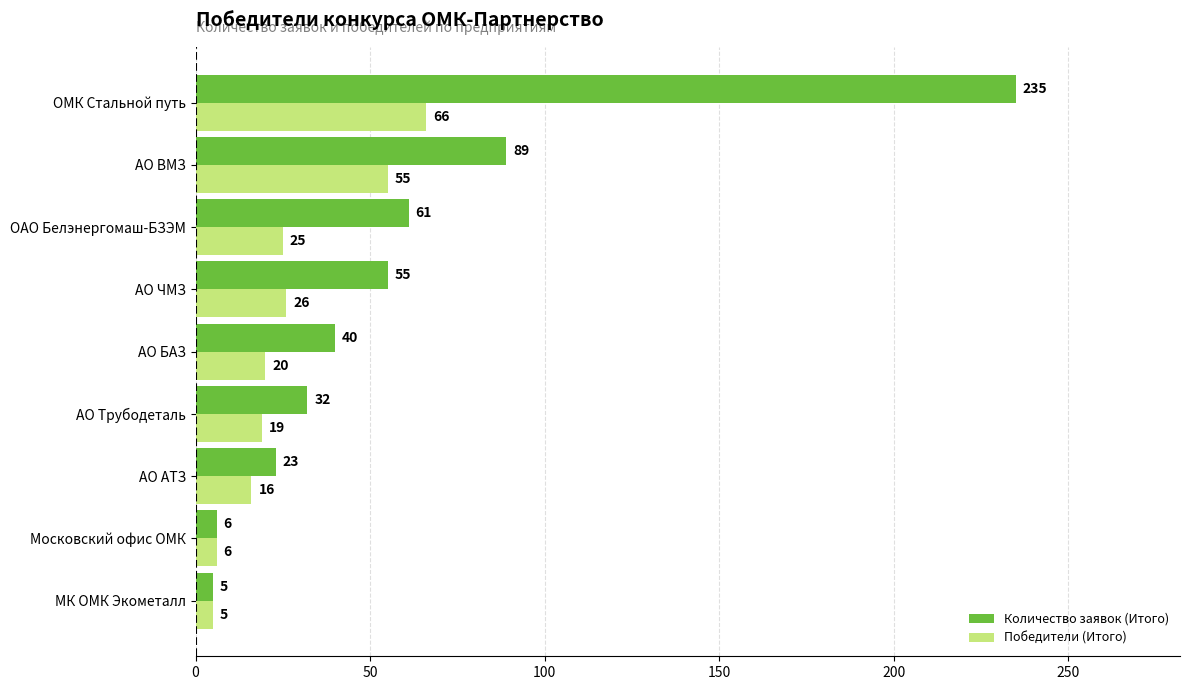

Rank the series by their average value, from lowest to highest.

Победители (Итого), Количество заявок (Итого)